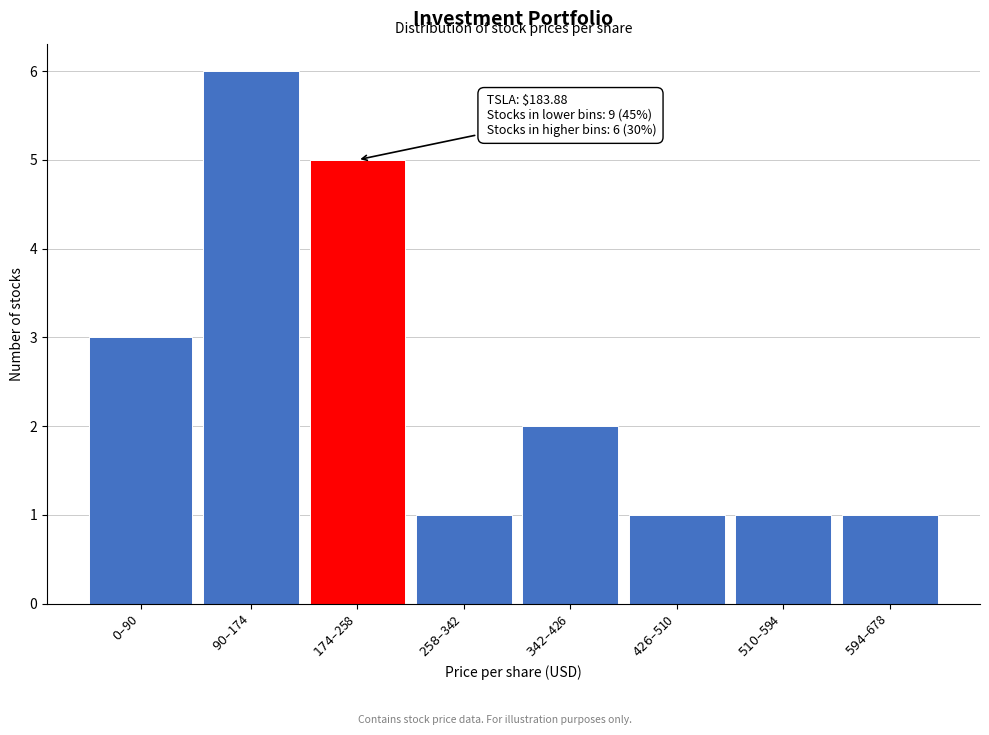

Reading left to right, extract all data points from this chart.

3	6	5	1	2	1	1	1